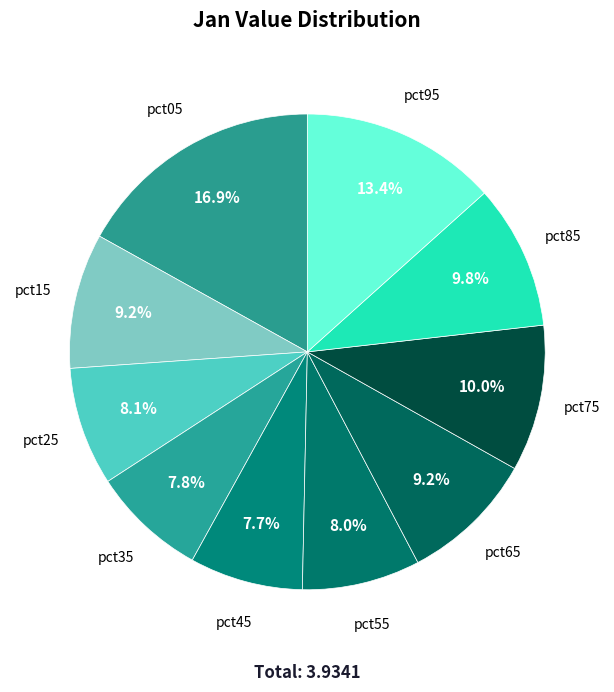

Does pct55 represent more than half of the total?

No